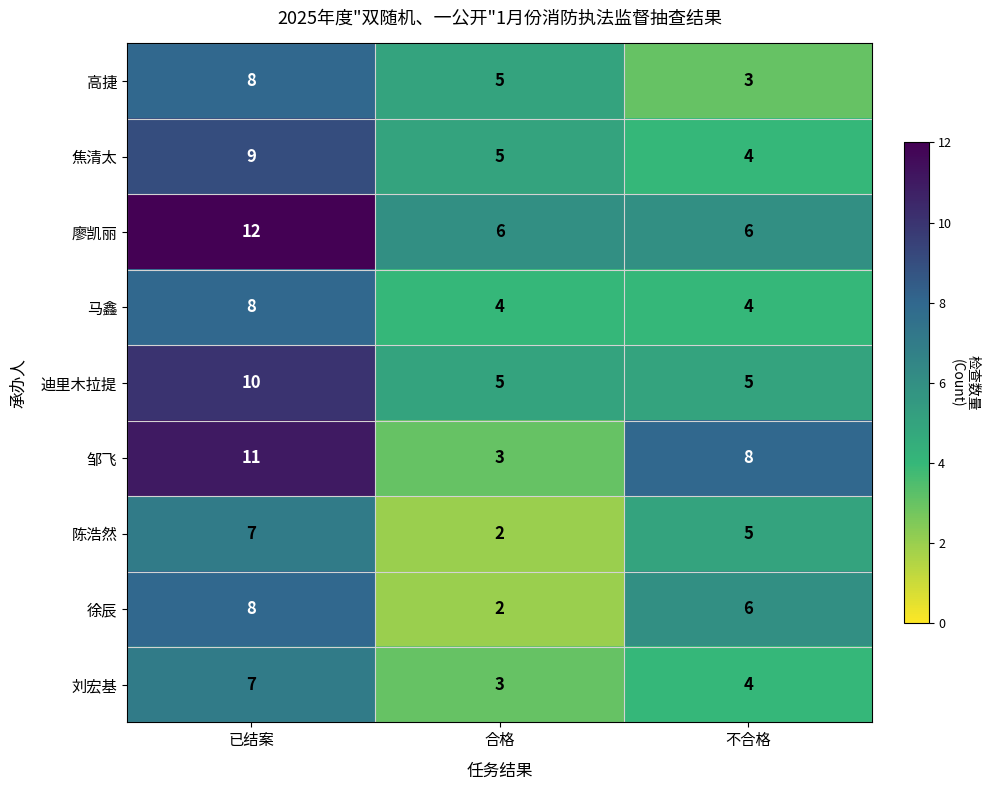

Read the 邹飞 value at 合格.

3